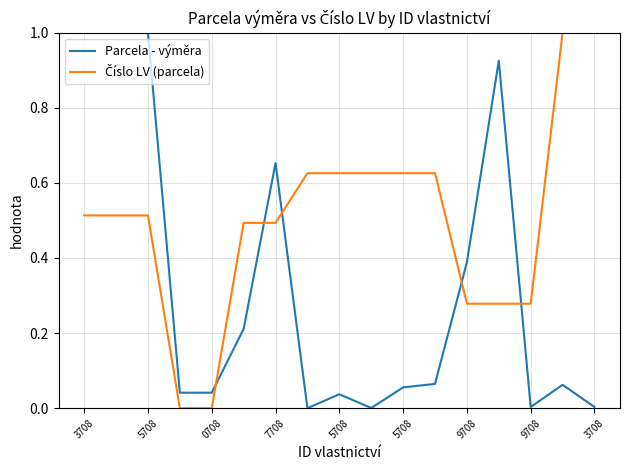

Which category has the lowest value in the Parcela - výměra series?

9708